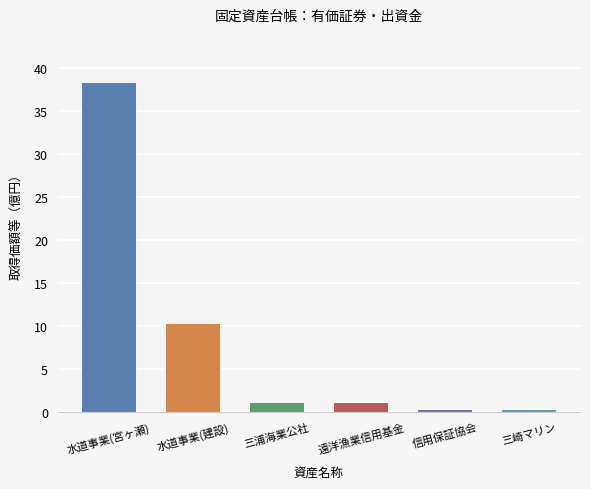

Are the bars horizontal?

No